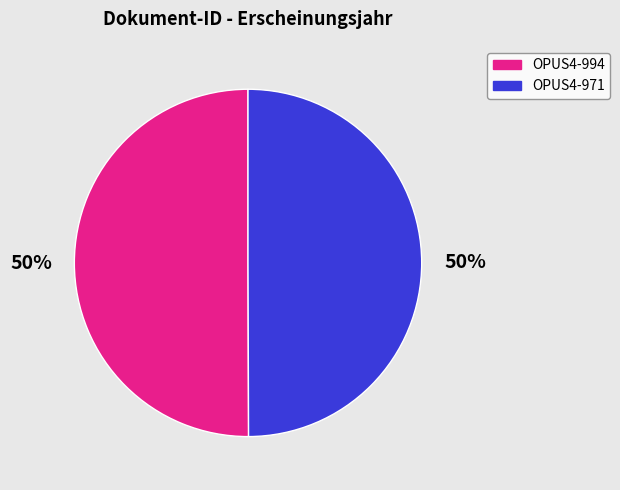

What is the ratio of the value at OPUS4-994 to the value at OPUS4-971?

1.0